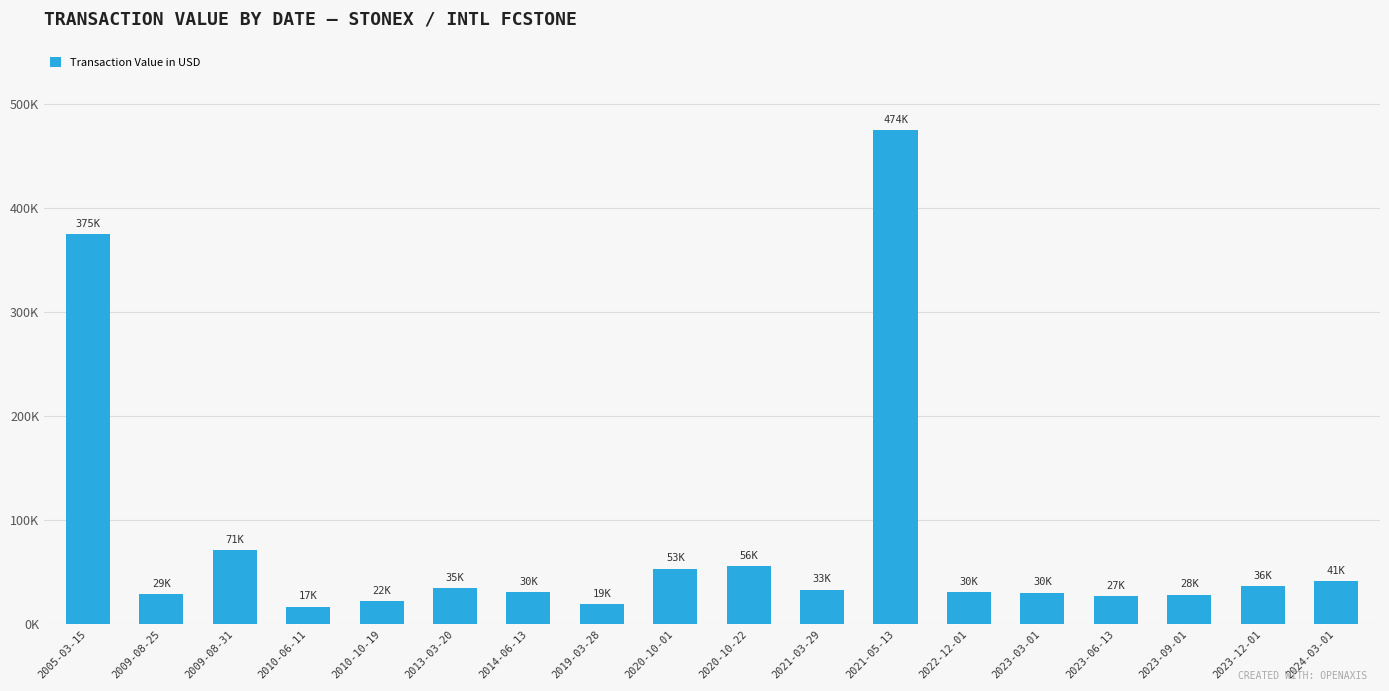

What is the difference between the maximum and second lowest values?

455059